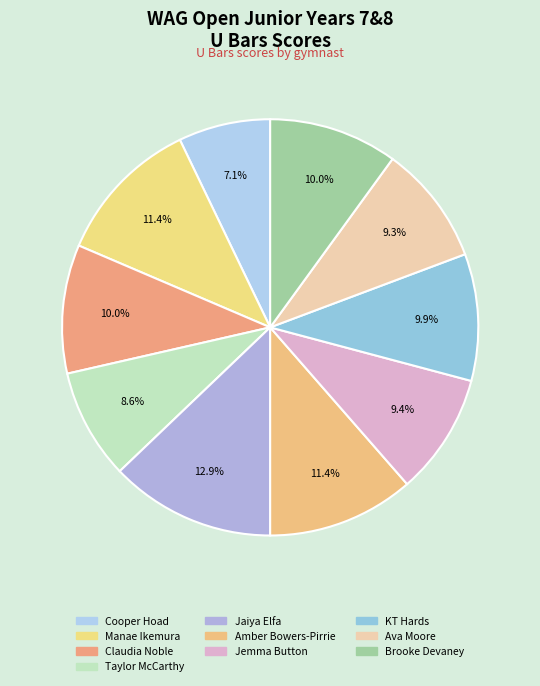

To the nearest percent, what is the difference between the Amber Bowers-Pirrie and Ava Moore slice percentages?

2%